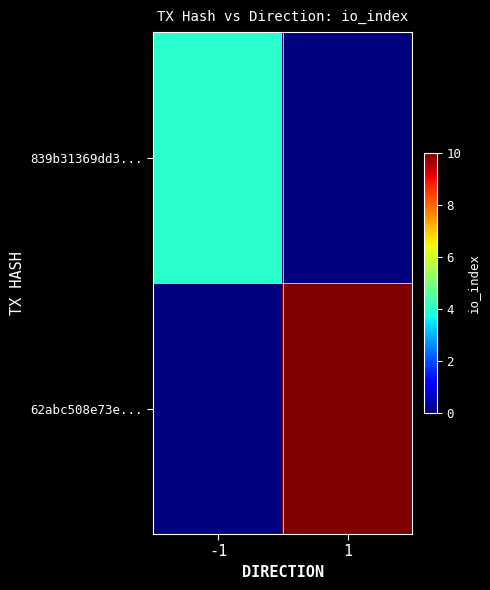

List the series in order of their peak value, lowest first.

839b31369dd3..., 62abc508e73e...